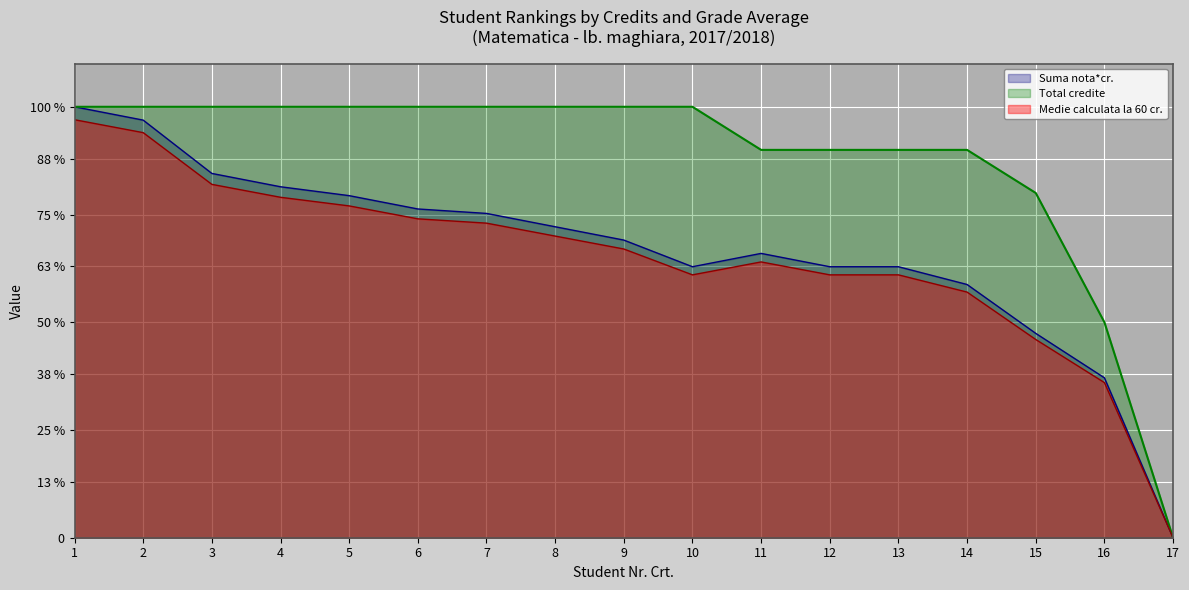

Rank the categories by Medie calculata la 60 cr. value from lowest to highest.

17, 16, 15, 14, 10, 12, 13, 11, 9, 8, 7, 6, 5, 4, 3, 2, 1